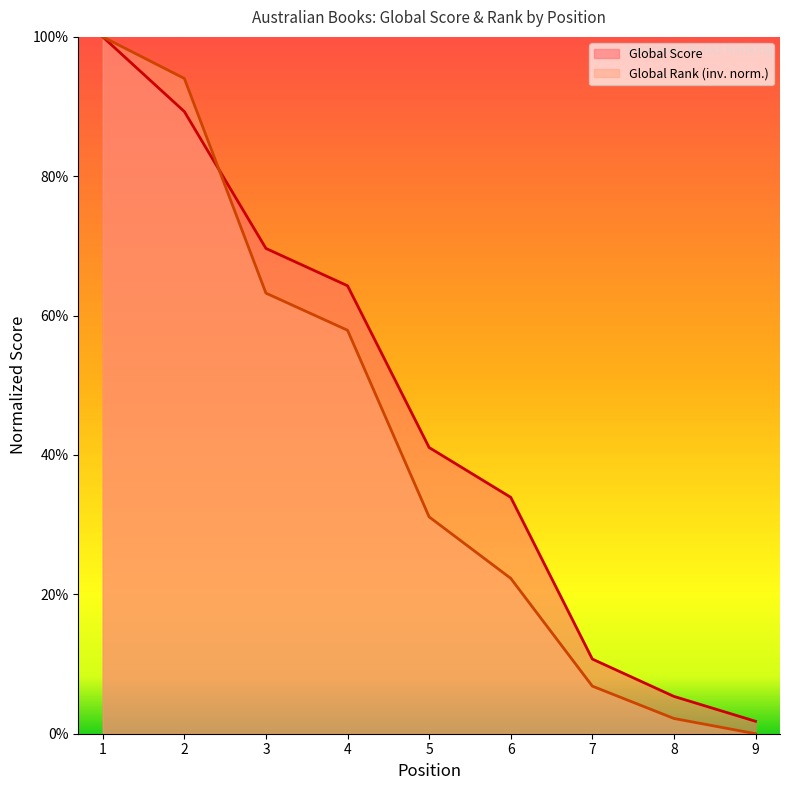

Between 1 and 8, which series saw the biggest shift?

Global Rank (inv. norm.)